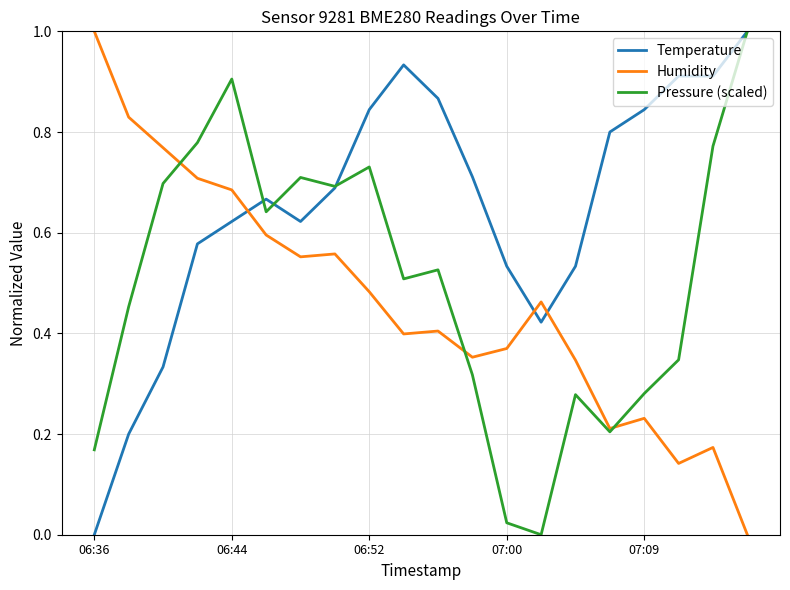

What is the maximum value for Pressure (scaled)?

1.0